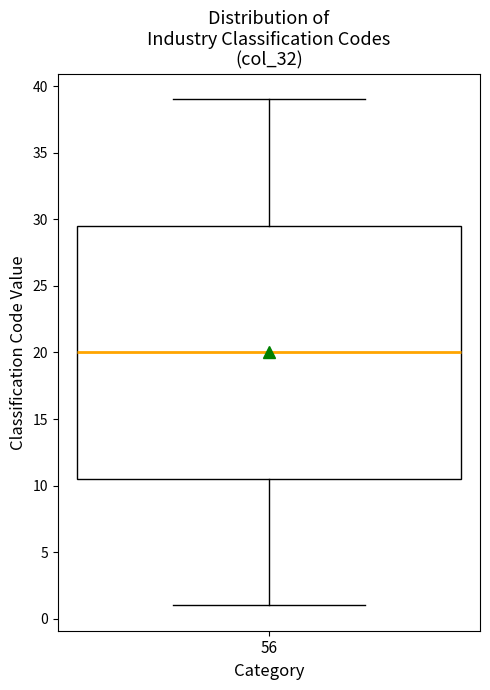

Read this box plot against the y-axis: the position of the median line, the range covered by the box, and the ends of both whiskers. The values are not printed on the chart, so give them approximately, as read against the axis.

median 20.0, box 10.5 to 29.5, whiskers 1.0 to 39.0